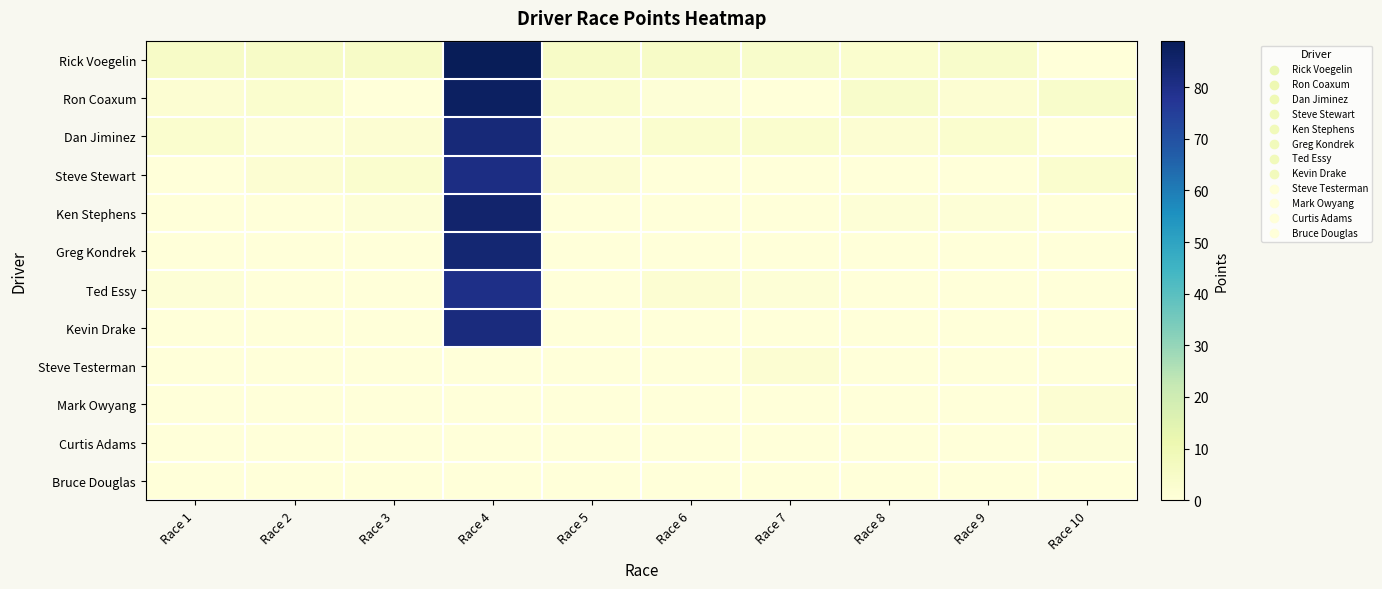

Rank the series by their maximum value, from lowest to highest.

Bruce Douglas, Curtis Adams, Steve Testerman, Mark Owyang, Ted Essy, Steve Stewart, Kevin Drake, Dan Jiminez, Greg Kondrek, Ken Stephens, Ron Coaxum, Rick Voegelin